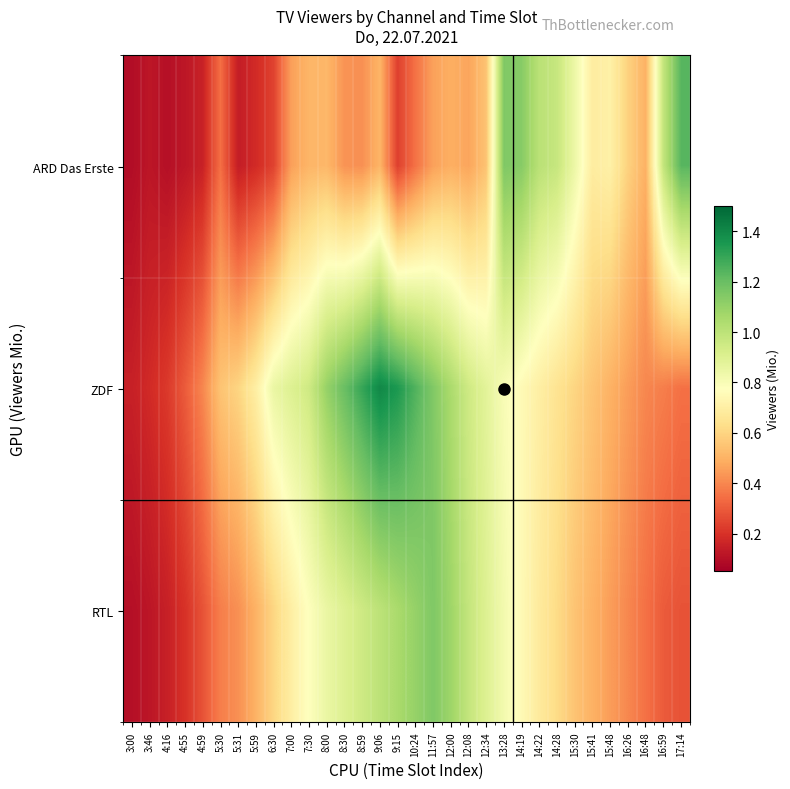

Reading left to right, list all the values displayed in this chart.

ARD Das Erste: 3:00=0.1	3:46=0.1	4:16=0.1	4:55=0.1	4:59=0.2	5:30=0.3	5:31=0.1	5:59=0.2	6:30=0.2	7:00=0.5	7:30=0.5	8:00=0.5	8:30=0.4	8:59=0.4	9:06=0.5	9:15=0.2	10:24=0.4	11:57=0.5	12:00=0.5	12:08=0.5	12:34=0.5	13:28=1.1	14:19=1.1	14:22=1.0	14:28=1.0	15:30=0.8	15:41=0.7	15:48=0.7	16:26=0.6	16:48=0.5	16:59=1.0	17:14=1.2
ZDF: 3:00=0.1	3:46=0.2	4:16=0.2	4:55=0.3	4:59=0.4	5:30=0.6	5:31=0.6	5:59=0.7	6:30=0.8	7:00=0.9	7:30=0.9	8:00=1.1	8:30=1.2	8:59=1.3	9:06=1.4	9:15=1.4	10:24=1.2	11:57=1.1	12:00=1.1	12:08=0.9	12:34=0.9	13:28=0.8	14:19=0.8	14:22=0.7	14:28=0.7	15:30=0.6	15:41=0.6	15:48=0.5	16:26=0.5	16:48=0.4	16:59=0.4	17:14=0.3
RTL: 3:00=0.1	3:46=0.1	4:16=0.1	4:55=0.2	4:59=0.3	5:30=0.4	5:31=0.4	5:59=0.5	6:30=0.6	7:00=0.7	7:30=0.8	8:00=0.8	8:30=0.9	8:59=0.9	9:06=1.0	9:15=1.1	10:24=1.1	11:57=1.1	12:00=1.1	12:08=1.0	12:34=0.9	13:28=0.8	14:19=0.8	14:22=0.7	14:28=0.6	15:30=0.6	15:41=0.5	15:48=0.5	16:26=0.4	16:48=0.3	16:59=0.3	17:14=0.3